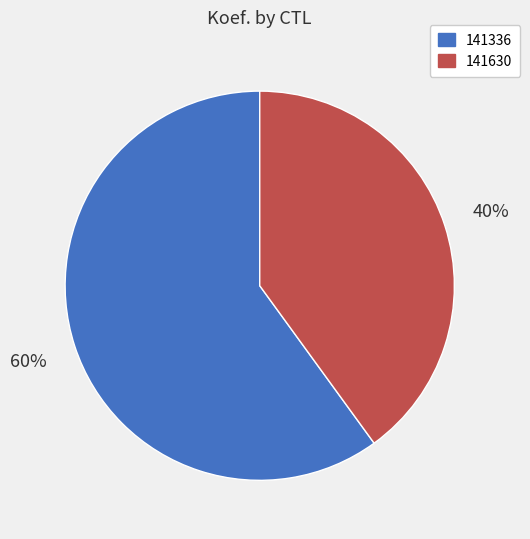

Combined, do 141336 and 141630 account for over 50%?

Yes